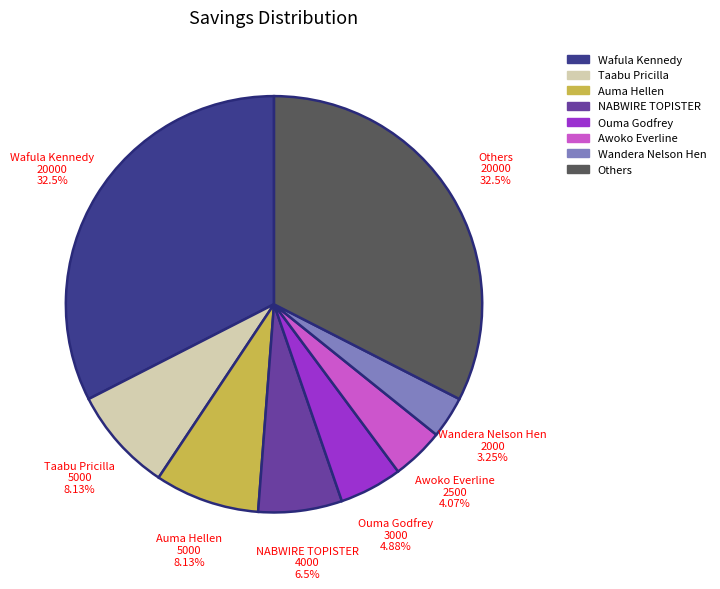

Does any single category account for the majority?

No